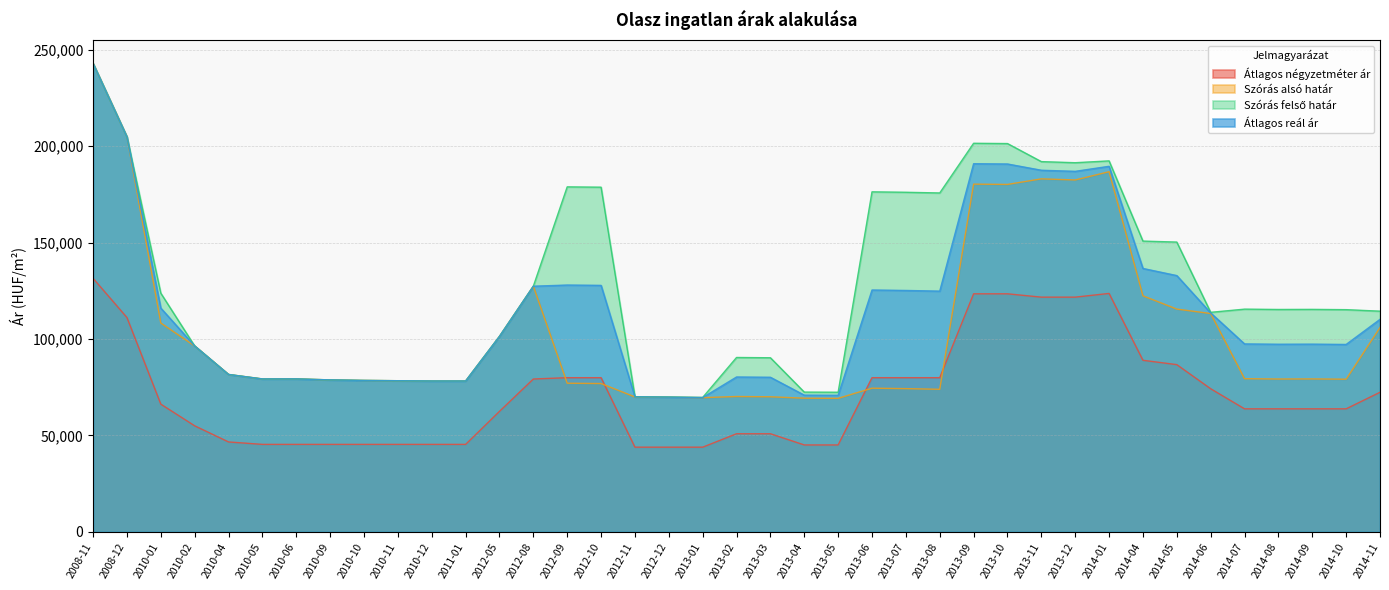

Reading right to left, extract all data points from this chart.

Átlagos négyzetméter ár: 2014-11=72391	2014-10=63812	2014-09=63812	2014-08=63812	2014-07=63812	2014-06=74218	2014-05=86718	2014-04=88973	2014-01=123625	2013-12=121704	2013-11=121704	2013-10=123431	2013-09=123431	2013-08=79958	2013-07=79958	2013-06=79958	2013-05=45092	2013-04=45092	2013-03=50895	2013-02=50895	2013-01=43937	2012-12=43937	2012-11=43937	2012-10=79958	2012-09=79958	2012-08=79268	2012-05=62500	2011-01=45384	2010-12=45384	2010-11=45384	2010-10=45384	2010-09=45384	2010-06=45384	2010-05=45384	2010-04=46645	2010-02=55010	2010-01=66245	2008-12=111131	2008-11=131457
Szórás alsó határ: 2014-11=105972	2014-10=79165	2014-09=79312	2014-08=79263	2014-07=79434	2014-06=113215	2014-05=115508	2014-04=122395	2014-01=186723	2013-12=182439	2013-11=183008	2013-10=180129	2013-09=180275	2013-08=73929	2013-07=74283	2013-06=74510	2013-05=69247	2013-04=69321	2013-03=70058	2013-02=70204	2013-01=69609	2012-12=69827	2012-11=69974	2012-10=76919	2012-09=77087	2012-08=127374	2012-05=101368	2011-01=78224	2010-12=78224	2010-11=78380	2010-10=78536	2010-09=78806	2010-06=79327	2010-05=79304	2010-04=81625	2010-02=96402	2010-01=108287	2008-12=204797	2008-11=242844
Szórás felső határ: 2014-11=114430	2014-10=115215	2014-09=115362	2014-08=115313	2014-07=115484	2014-06=113831	2014-05=150246	2014-04=150753	2014-01=192327	2013-12=191381	2013-11=191950	2013-10=201311	2013-09=201457	2013-08=175705	2013-07=176059	2013-06=176286	2013-05=72407	2013-04=72481	2013-03=90282	2013-02=90428	2013-01=69715	2012-12=69933	2012-11=70080	2012-10=178695	2012-09=178863	2012-08=127374	2012-05=101368	2011-01=78224	2010-12=78224	2010-11=78380	2010-10=78536	2010-09=78806	2010-06=79327	2010-05=79304	2010-04=81625	2010-02=96402	2010-01=123761	2008-12=204797	2008-11=242844
Átlagos reál ár: 2014-11=110201	2014-10=97190	2014-09=97337	2014-08=97288	2014-07=97459	2014-06=113523	2014-05=132877	2014-04=136574	2014-01=189525	2013-12=186910	2013-11=187479	2013-10=190720	2013-09=190866	2013-08=124817	2013-07=125171	2013-06=125398	2013-05=70827	2013-04=70901	2013-03=80170	2013-02=80316	2013-01=69662	2012-12=69880	2012-11=70027	2012-10=127807	2012-09=127975	2012-08=127374	2012-05=101368	2011-01=78224	2010-12=78224	2010-11=78380	2010-10=78536	2010-09=78806	2010-06=79327	2010-05=79304	2010-04=81625	2010-02=96402	2010-01=116024	2008-12=204797	2008-11=242844